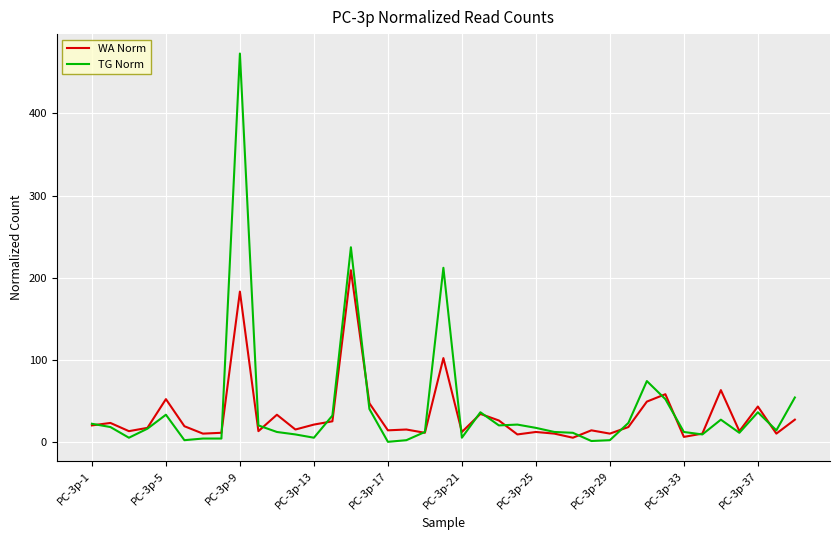

Does the chart display data point markers on the line(s)?

No